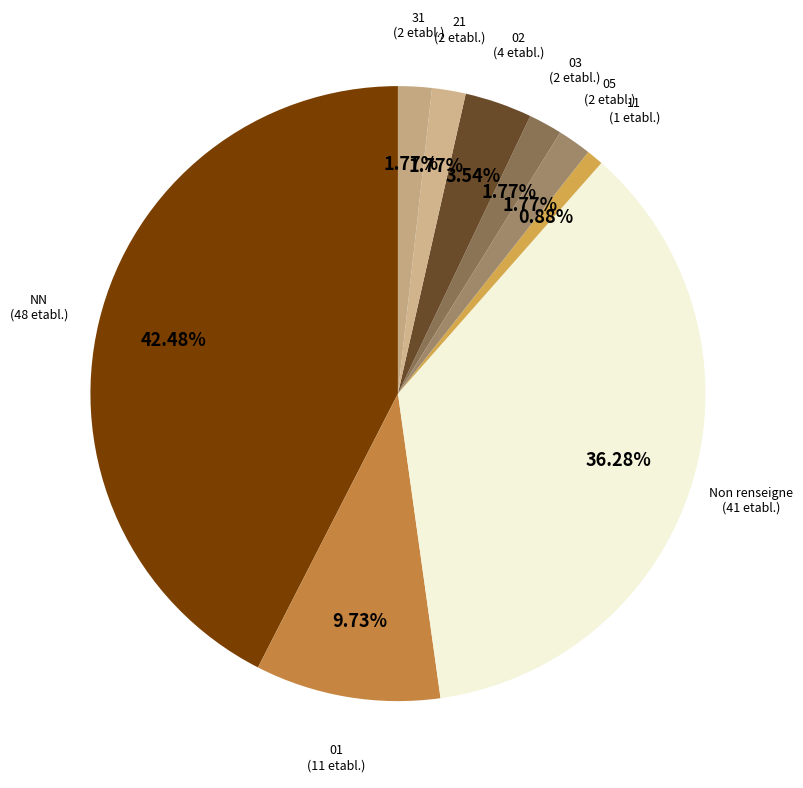

How many slices are in this pie chart?

9